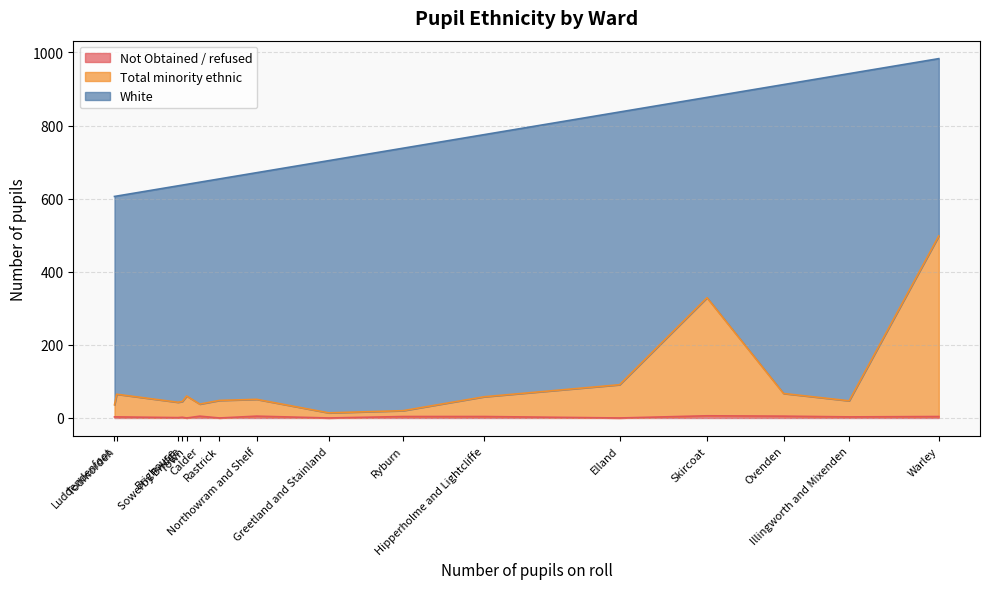

Rank the series by their maximum value, from highest to lowest.

White, Total minority ethnic, Not Obtained / refused